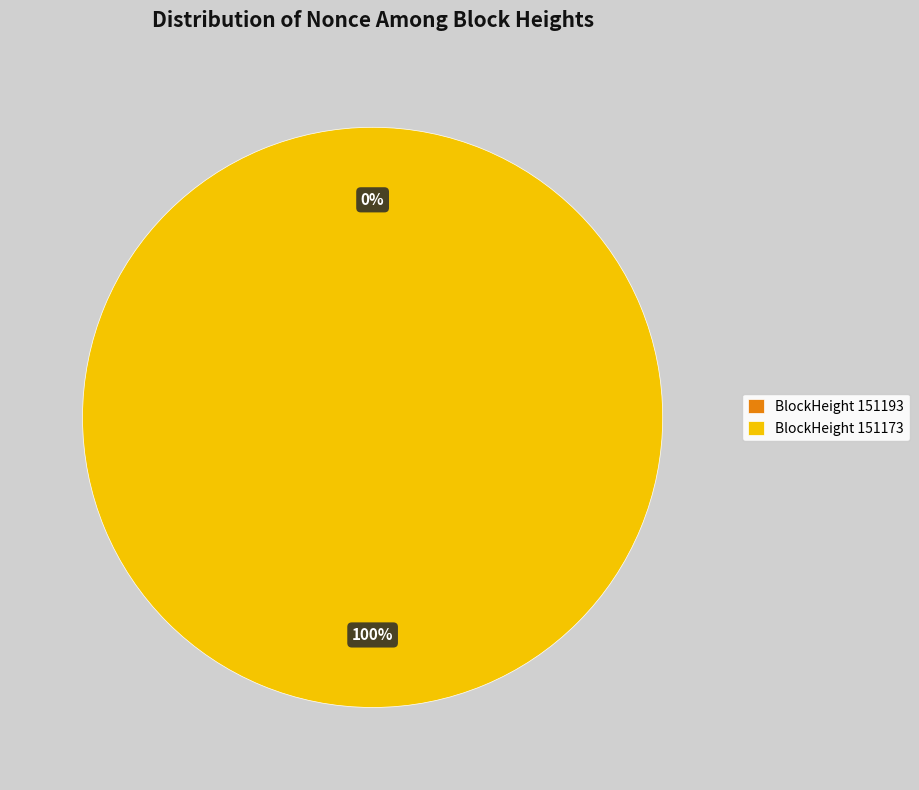

Which slice is the smallest?

151193